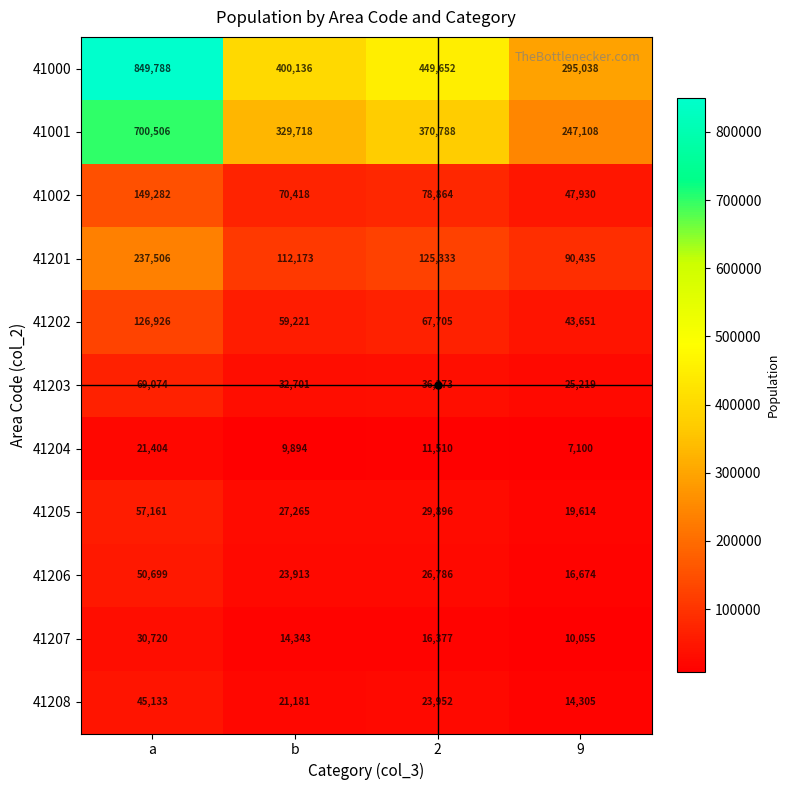

At which label does 41201 reach its peak?

a